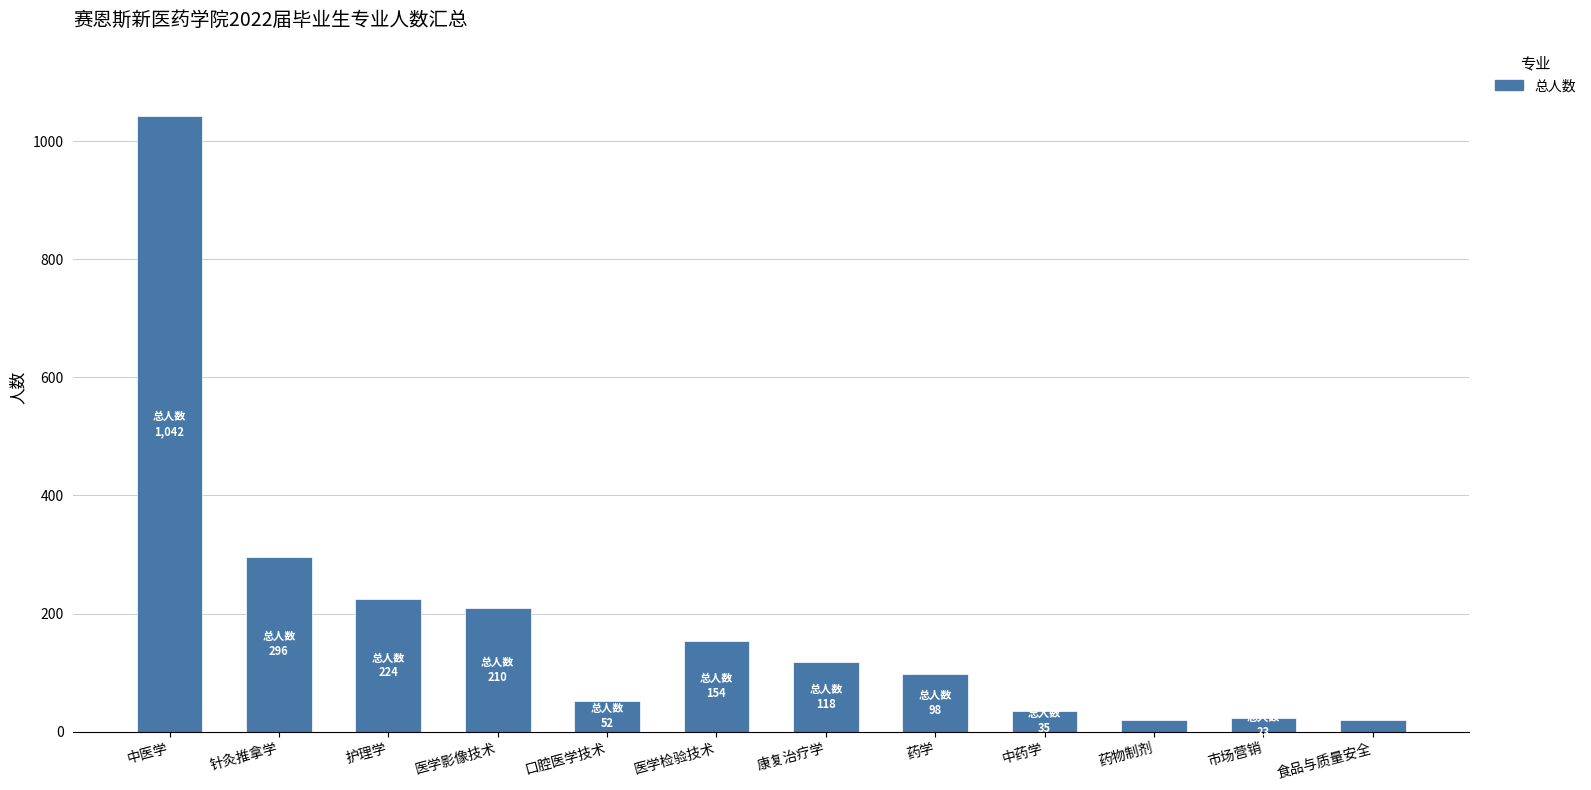

Are the bars grouped side by side (vs. stacked)?

No